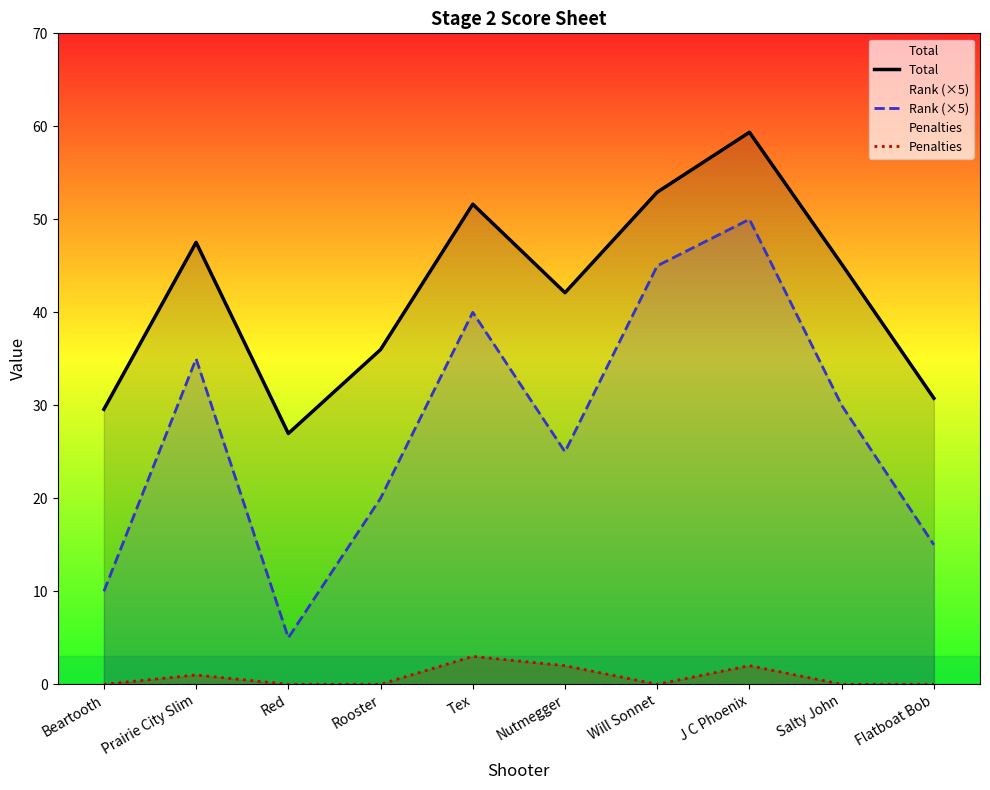

What is the sum of the Penalties values at Prairie City Slim and Salty John?

1.0